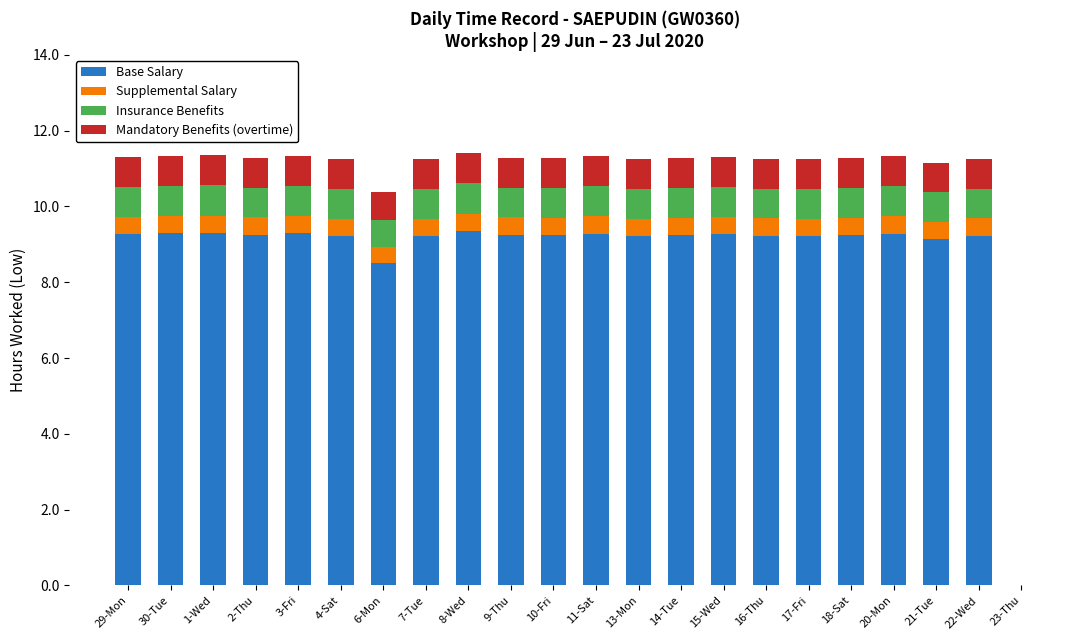

What is the approximate value of Base Salary at 8-Wed?

9.4